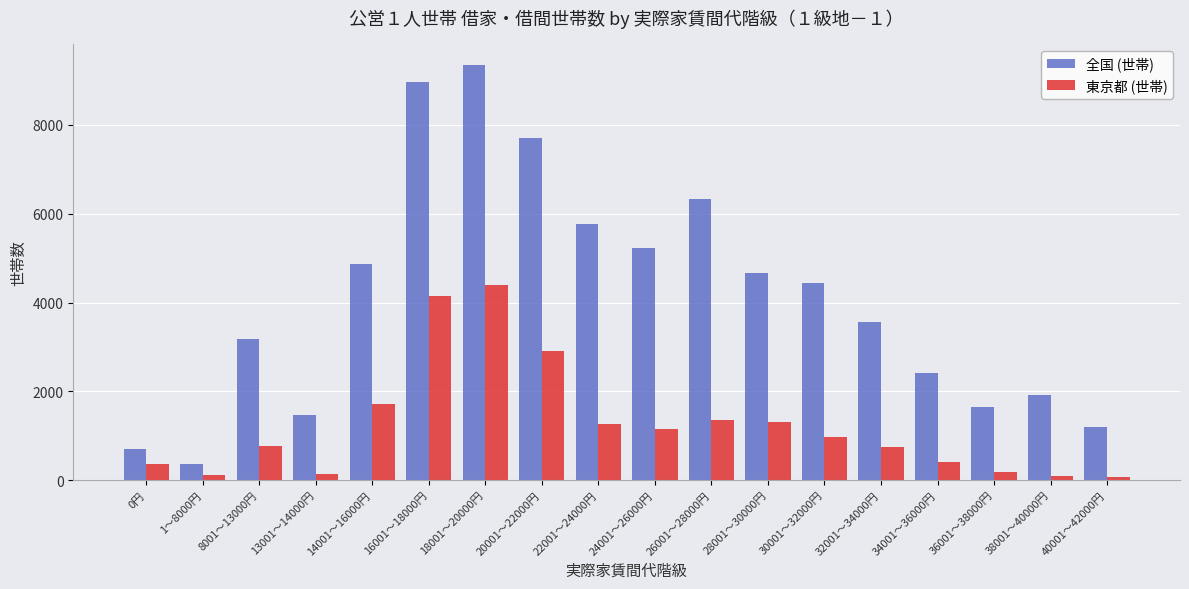

The value of 東京都 (世帯) at 22001～24000円 is 2162. True or false?

False